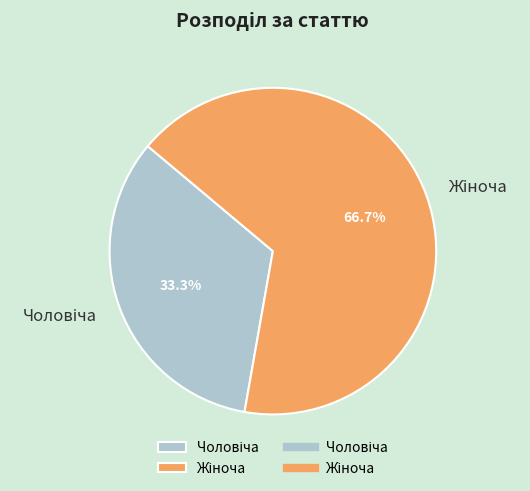

Does any single category account for the majority?

Yes